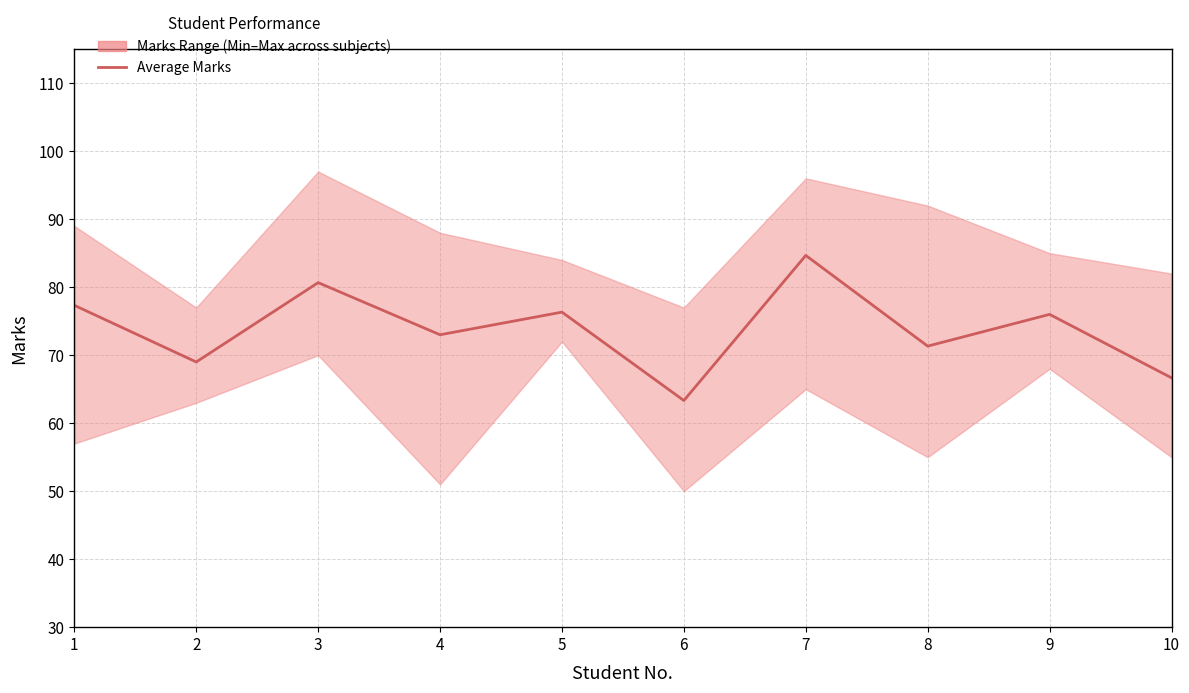

Between 2 and 10, which is larger?

2